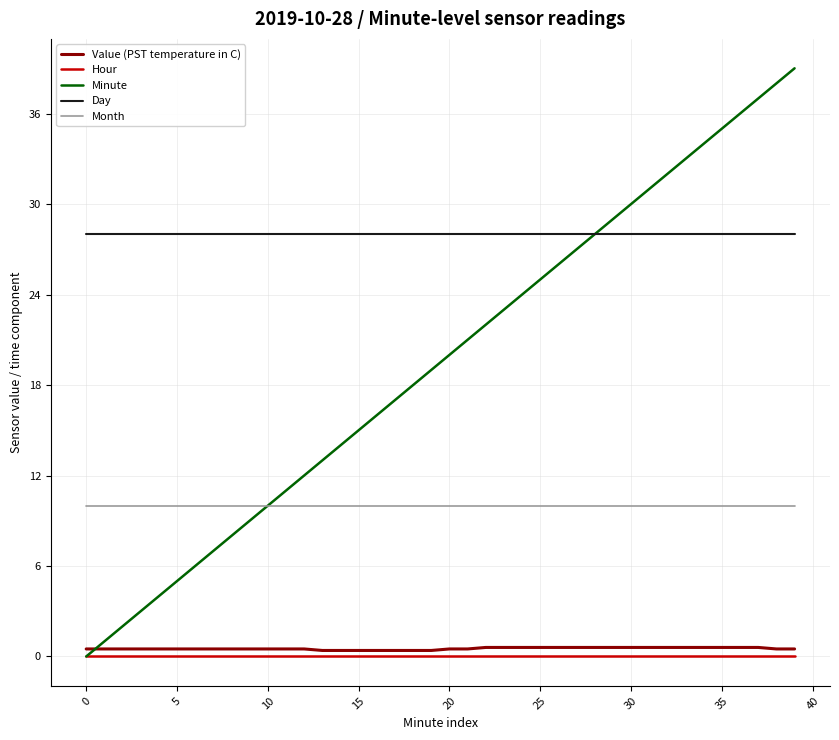

What is the highest value of the Day series?

28.0